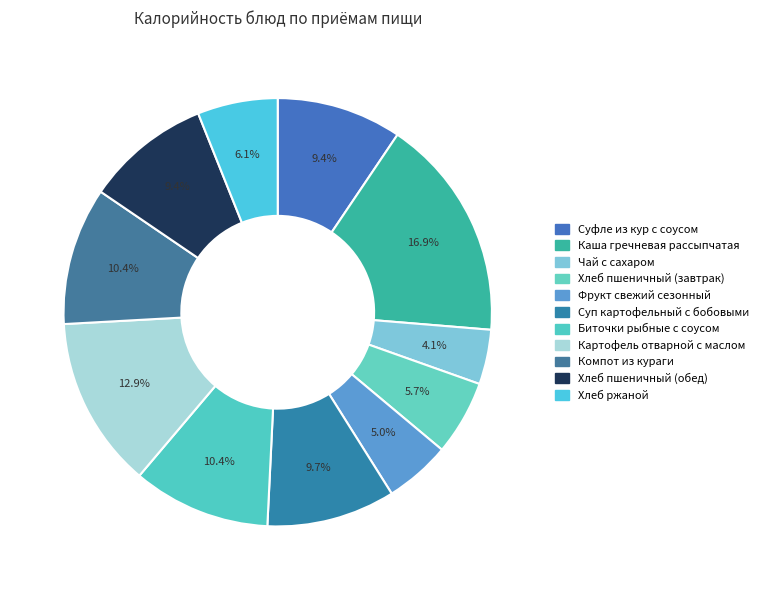

How many segments does this pie chart have?

11